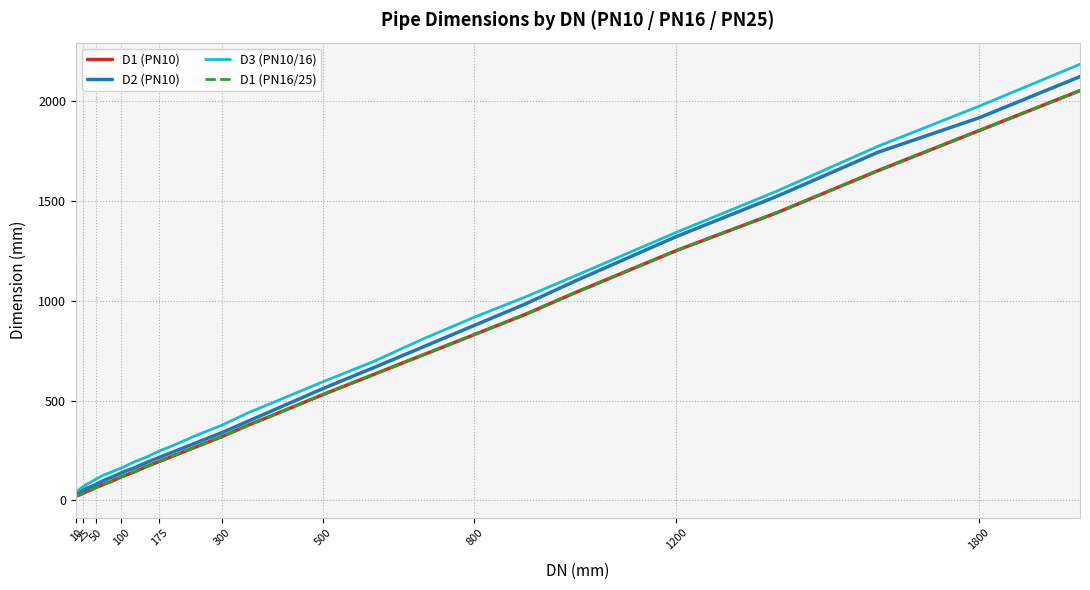

Is this an area chart (filled region under the line)?

No